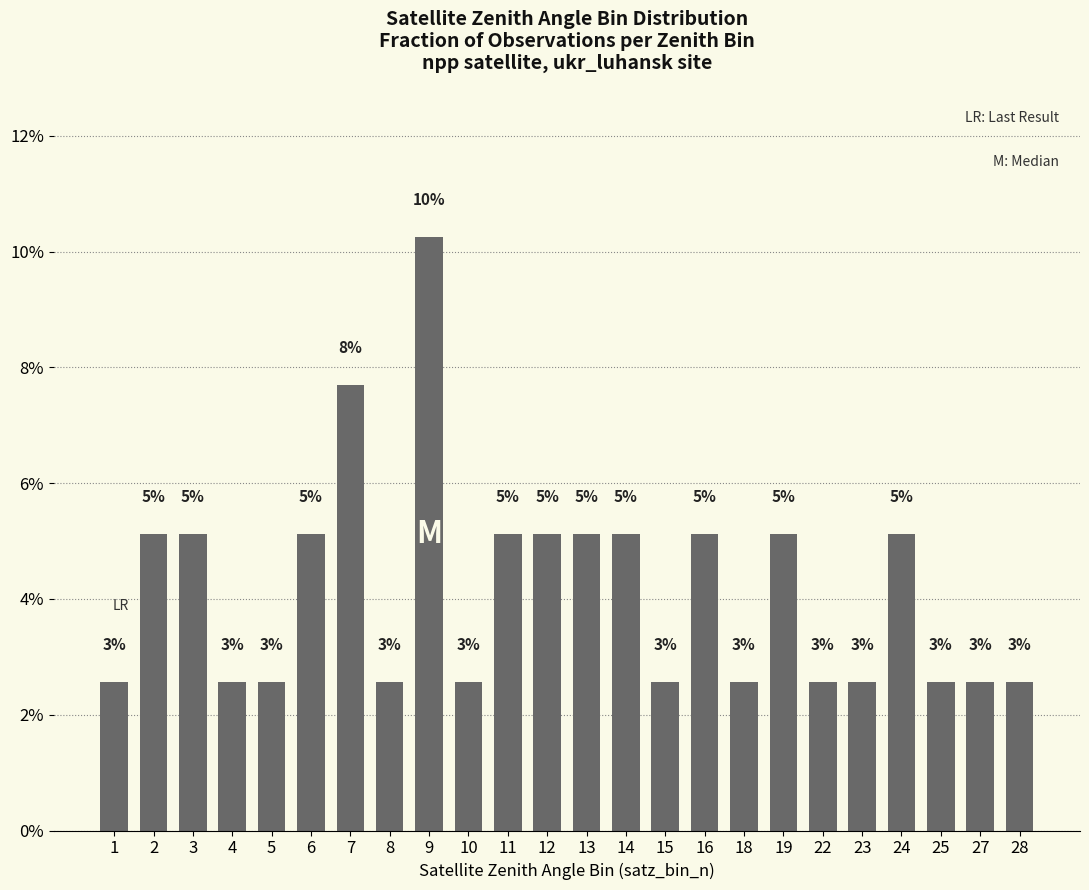

Does the chart contain stacked bars?

No